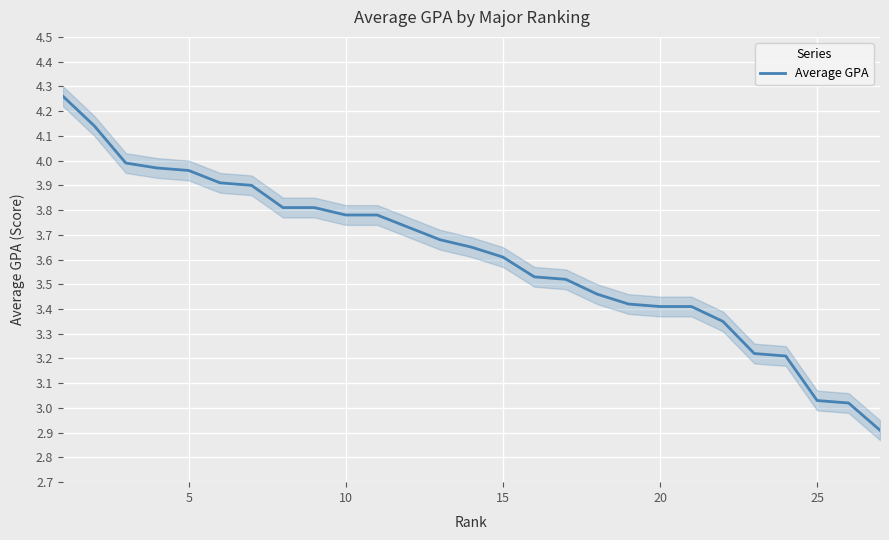

What is the sum of all values?

97.5